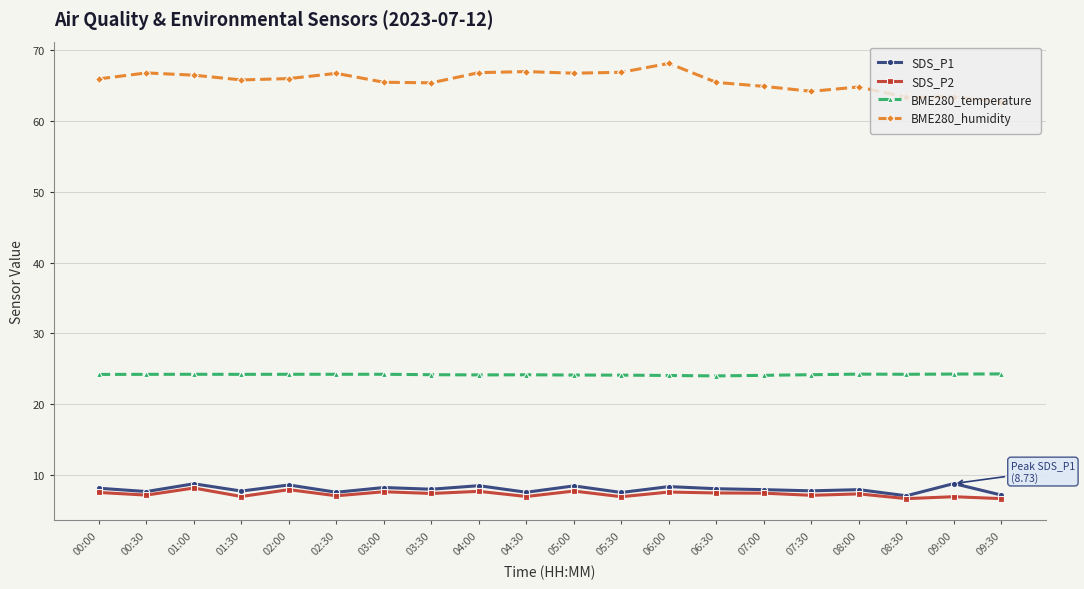

At how many categories does at least one series exceed 7?

20